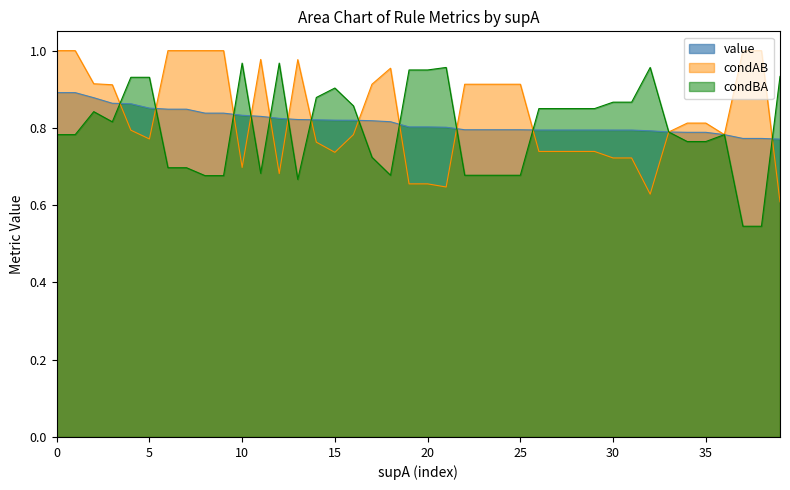

Rank the series by their average value, from lowest to highest.

condBA, value, condAB